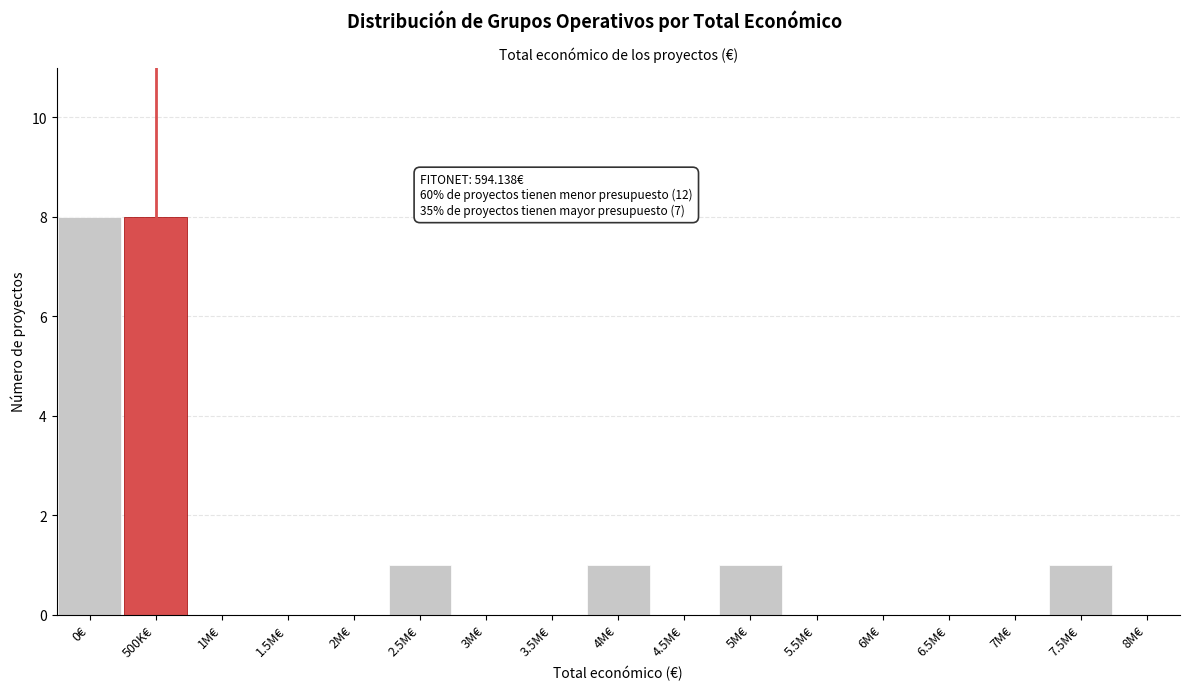

Reading left to right, list all the values displayed in this chart.

0€=8	500K€=8	1M€=0	1.5M€=0	2M€=0	2.5M€=1	3M€=0	3.5M€=0	4M€=1	4.5M€=0	5M€=1	5.5M€=0	6M€=0	6.5M€=0	7M€=0	7.5M€=1	8M€=0